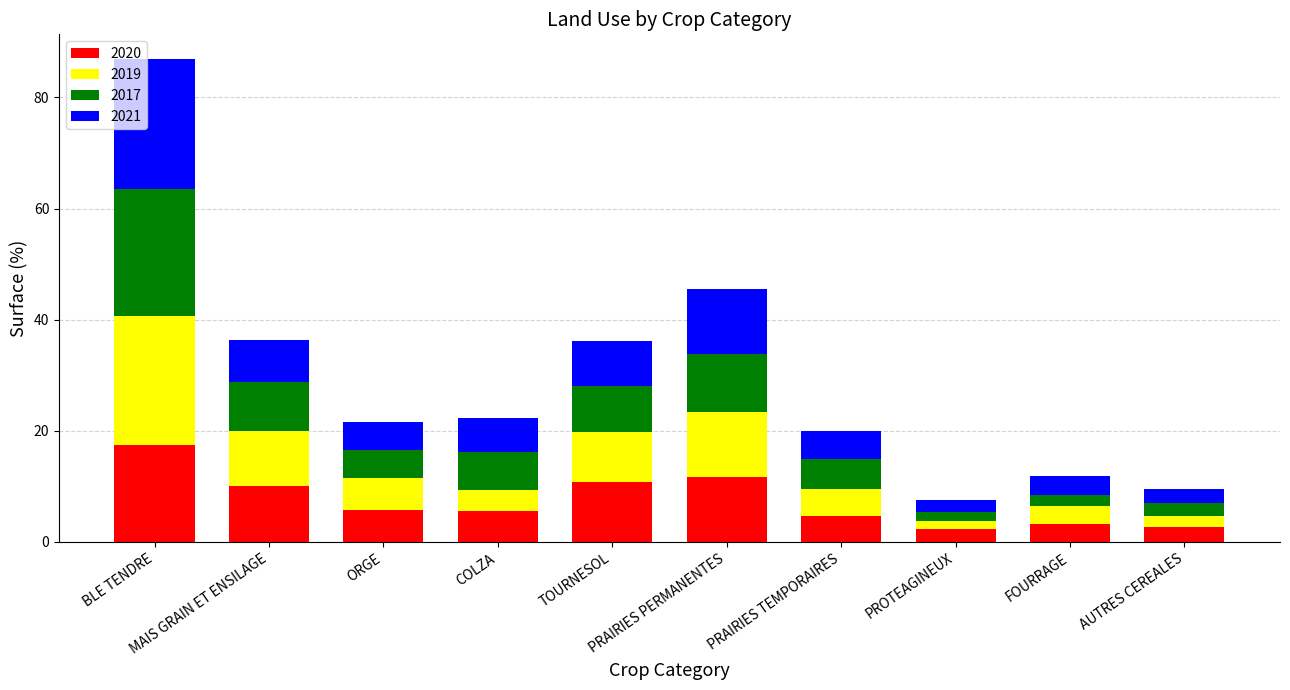

What is the average value of the 2020 series?

7.5